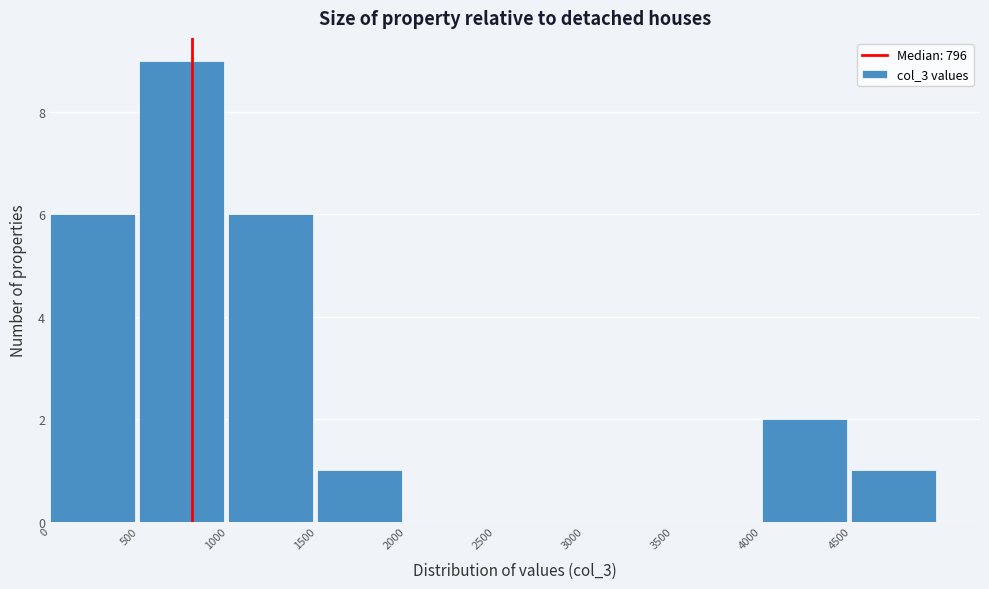

Over which range of the x-axis is the bar tallest?

500 to 1000